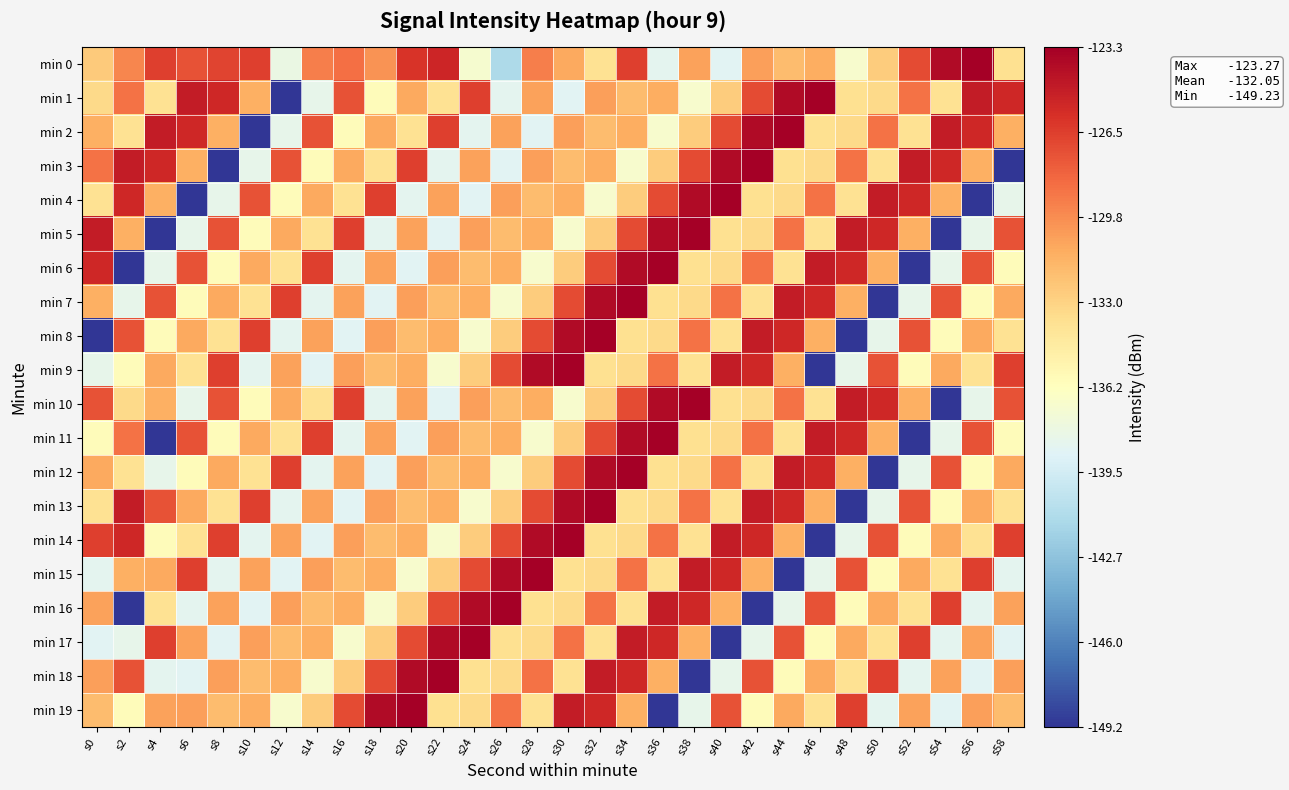

Which series has the widest spread of values?

min 1